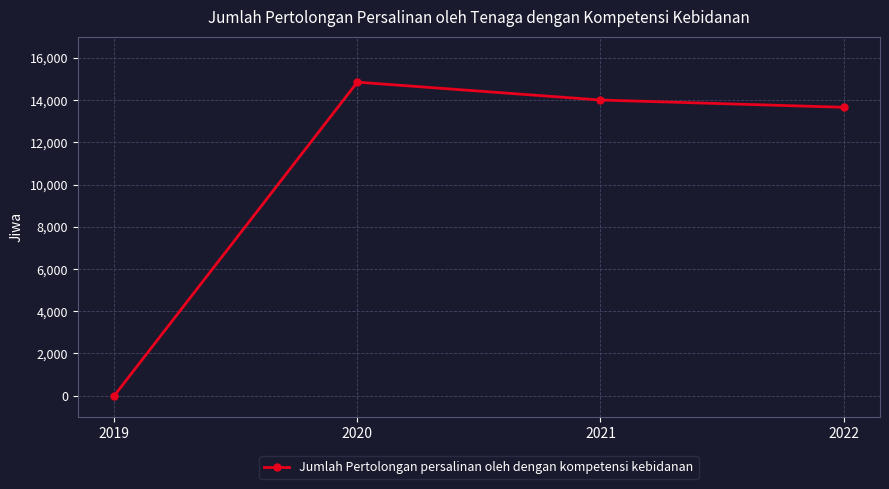

How many points are higher than both their immediate neighbors (excluding endpoints)?

1